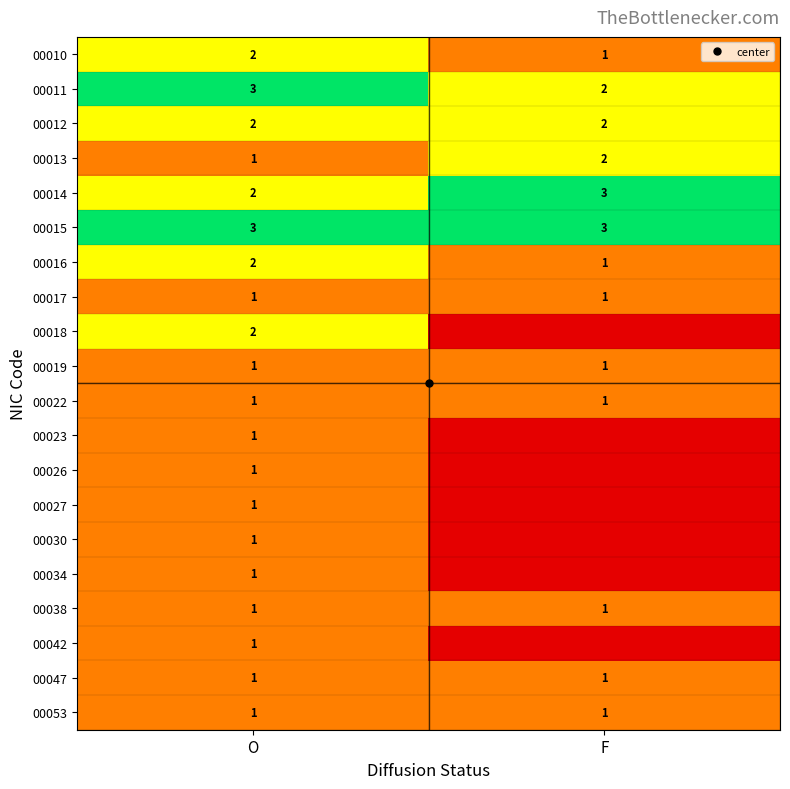

Which category has the lowest value in the 00015 series?

O